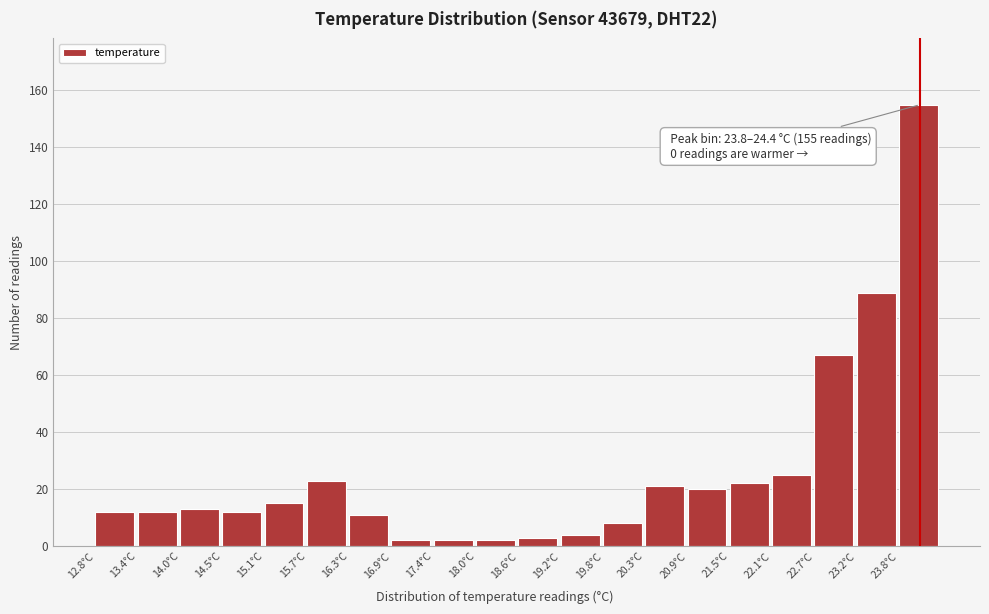

Which range on the x-axis has the tallest bar?

23.82 to 24.40